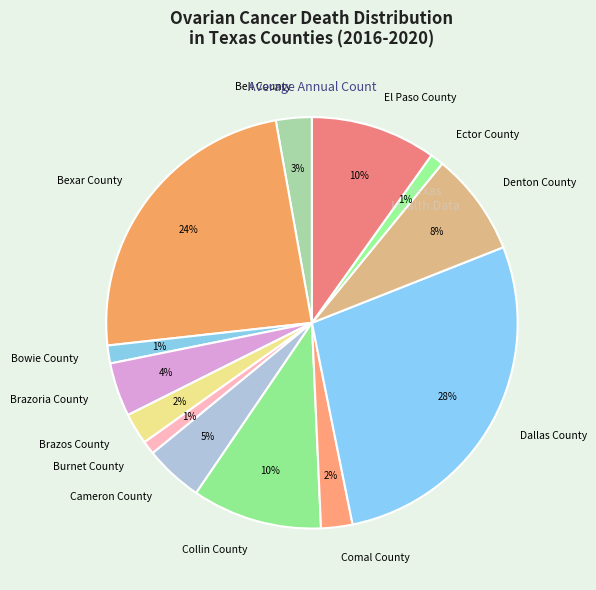

Approximately how many times larger is the value at Collin County compared to Bexar County?

0.4